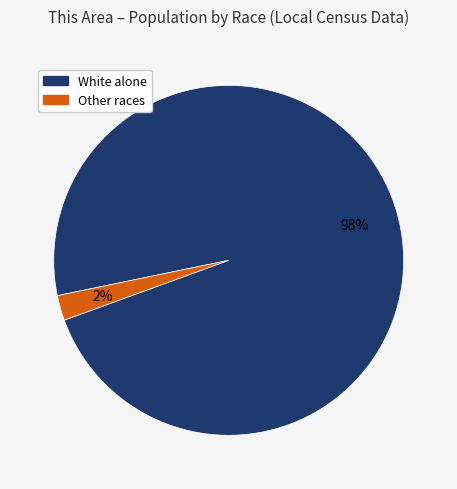

To the nearest percent, what is the average slice percentage?

50%